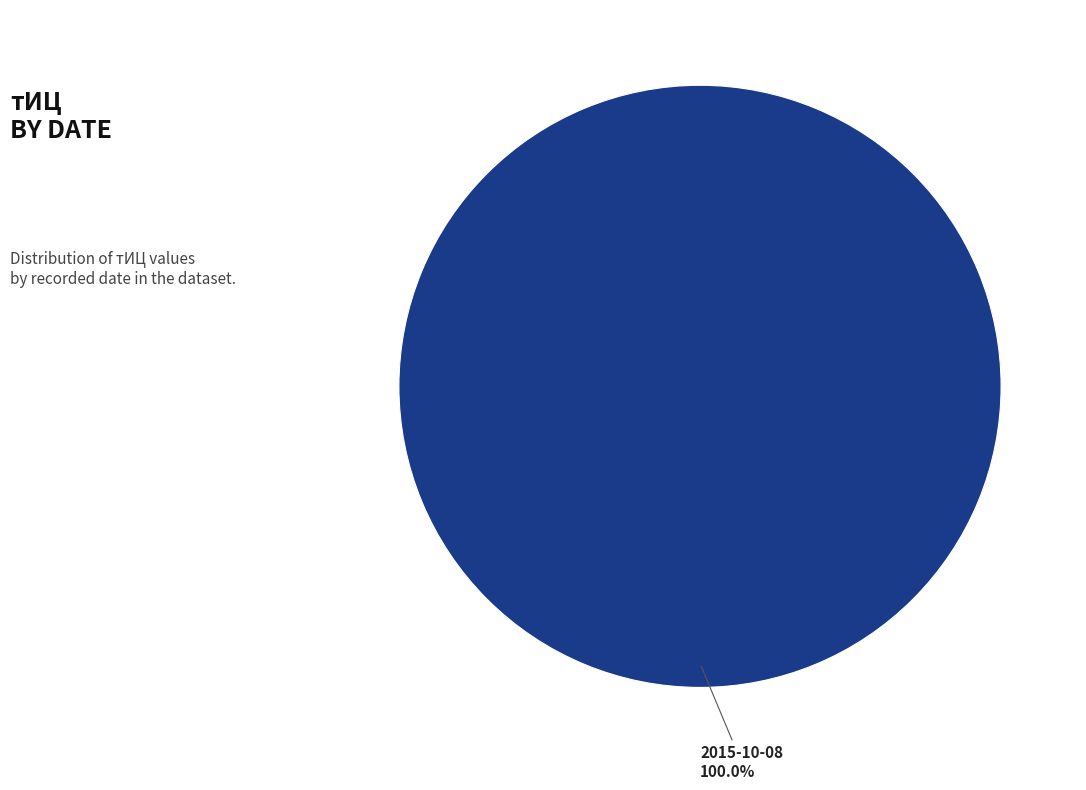

Rank the categories by value from highest to lowest.

2015-10-08